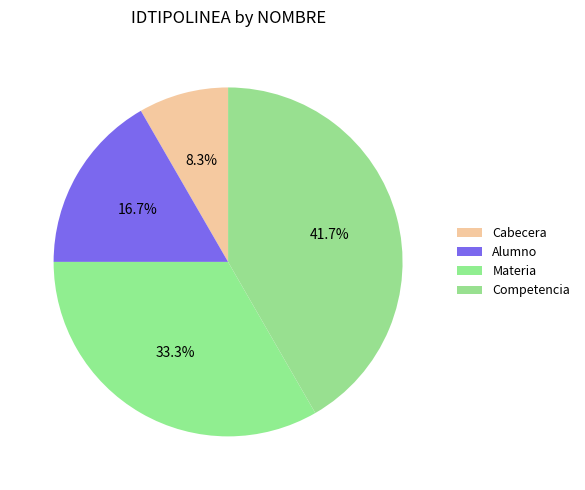

What percentage do Alumno and Cabecera together represent?

25.0%